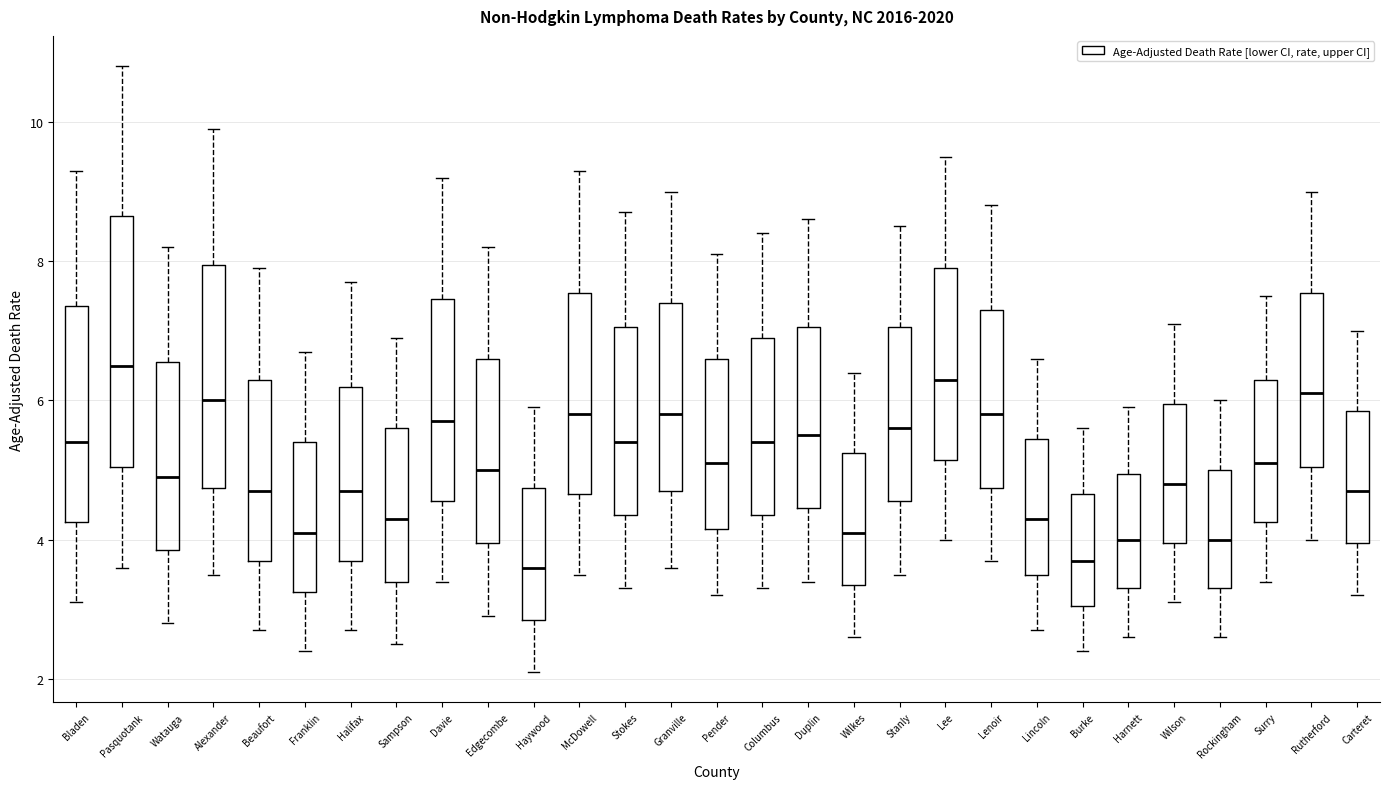

Which box has the highest median line?

Pasquotank